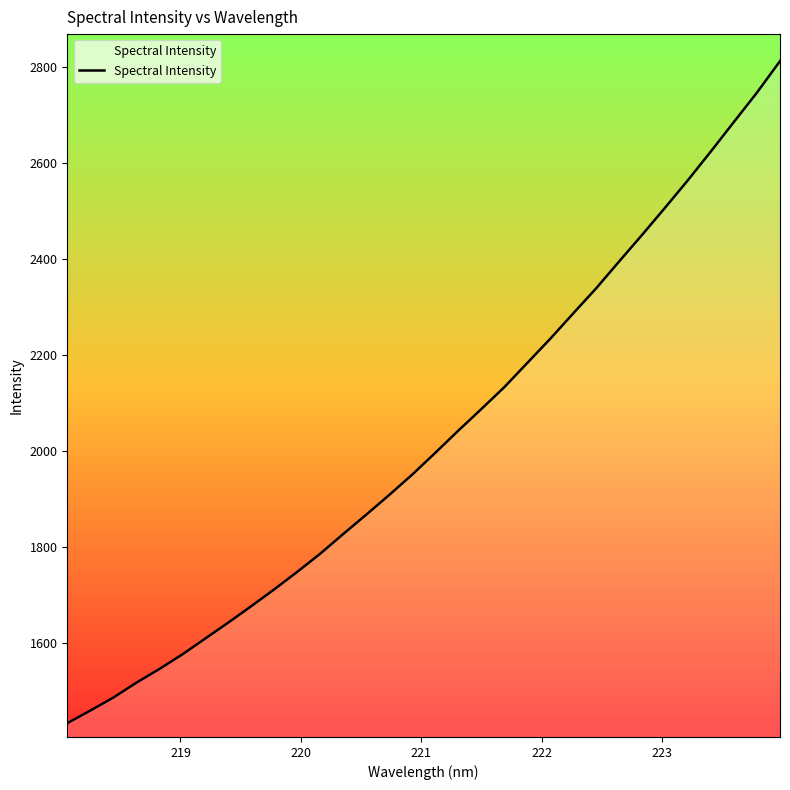

What is the maximum value shown in the chart?

2811.3